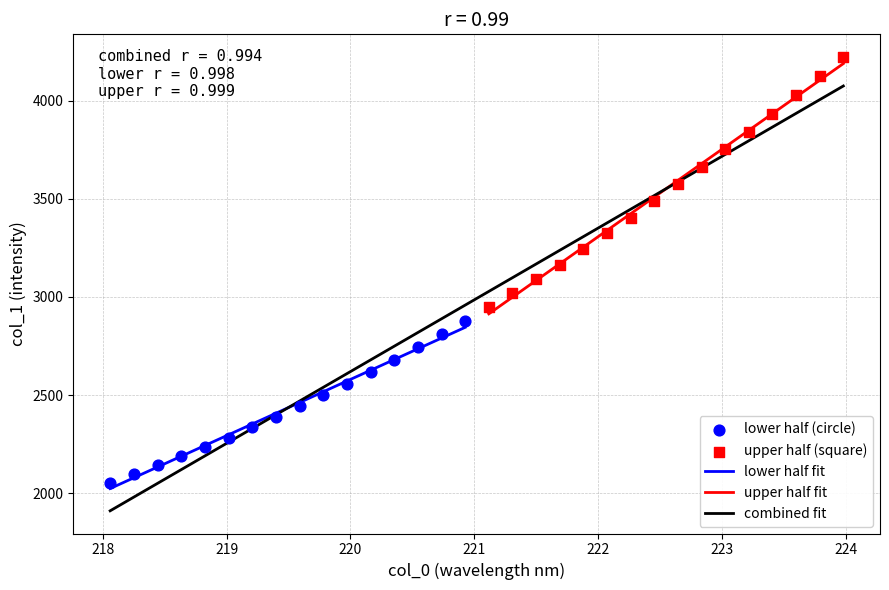

Which series has the largest Y range (max minus min)?

upper half (square)